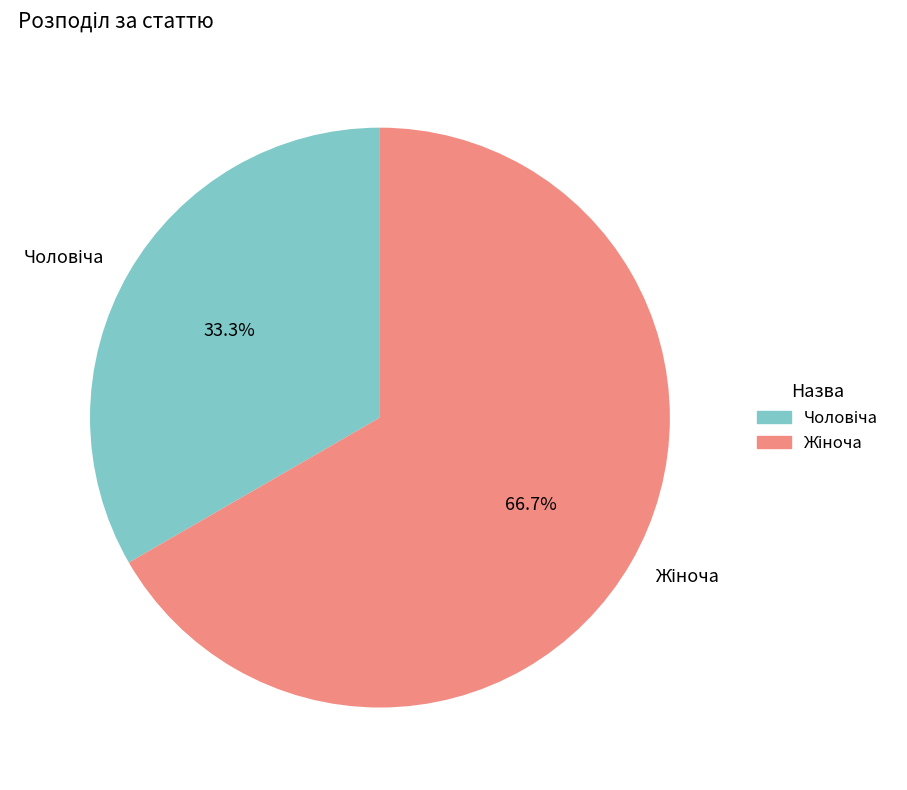

Is there a majority slice in this chart?

Yes